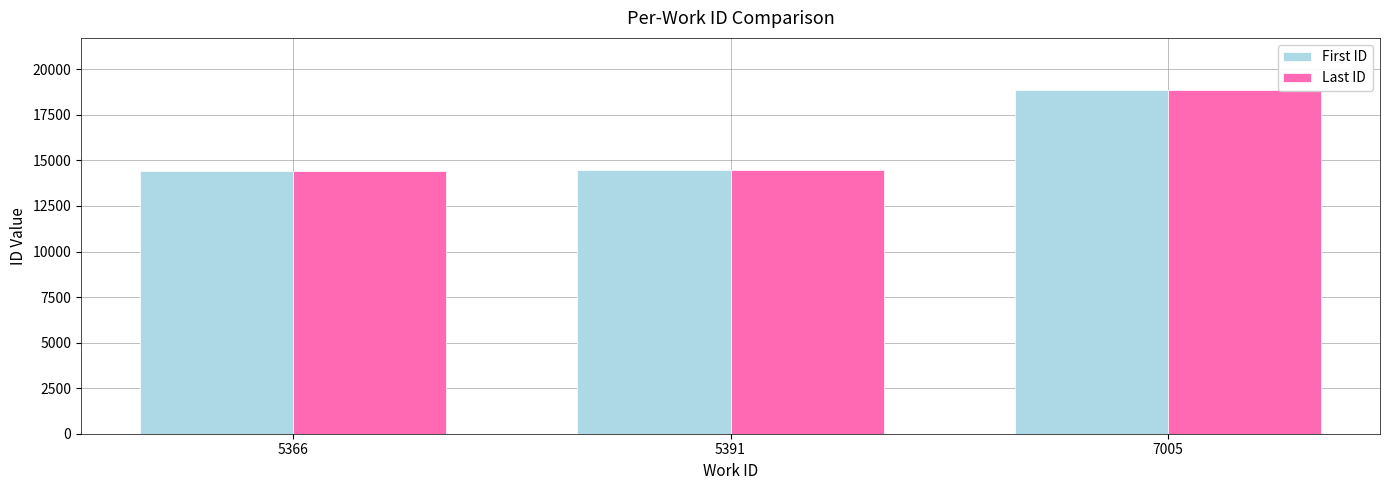

Is the value of First ID at 5366 greater than the value of Last ID at 7005?

No